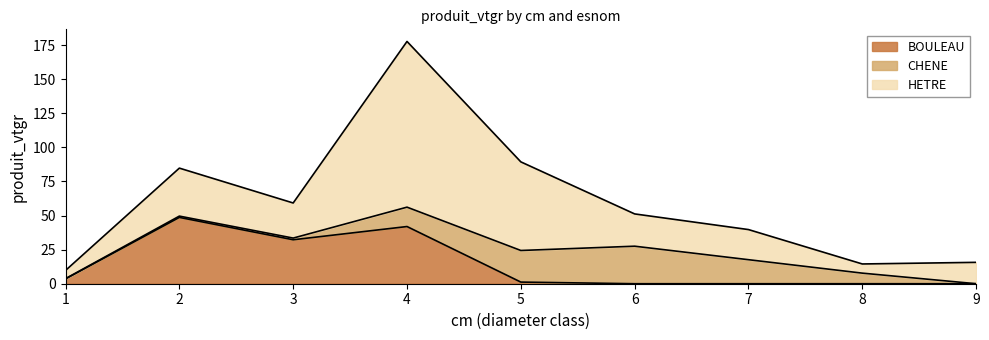

What is the value of the HETRE point at the 4th from the left?

121.5